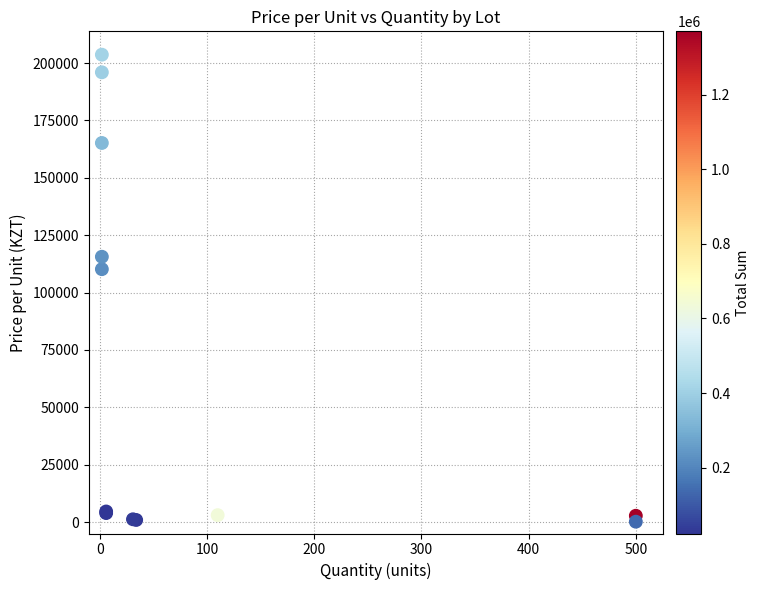

What Y value in the scatter plot is closest to 101915?

110200